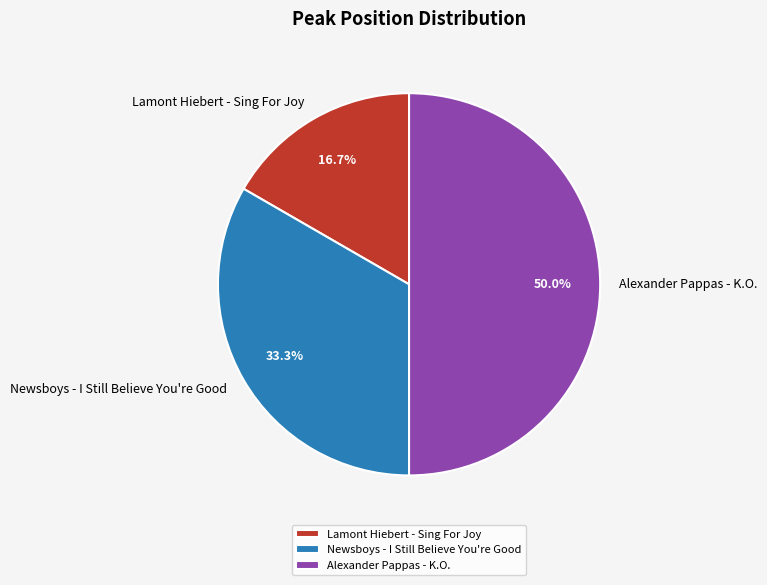

Does Lamont Hiebert - Sing For Joy represent more than half of the total?

No